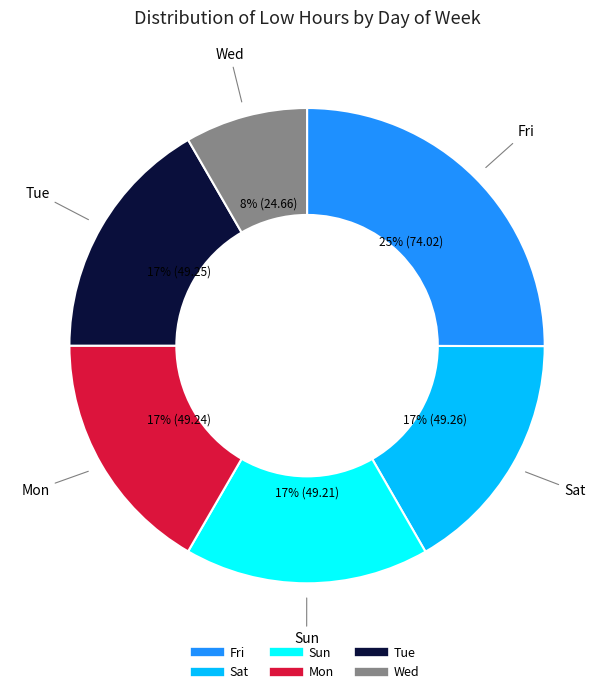

Is there any slice that represents more than half of the pie?

No